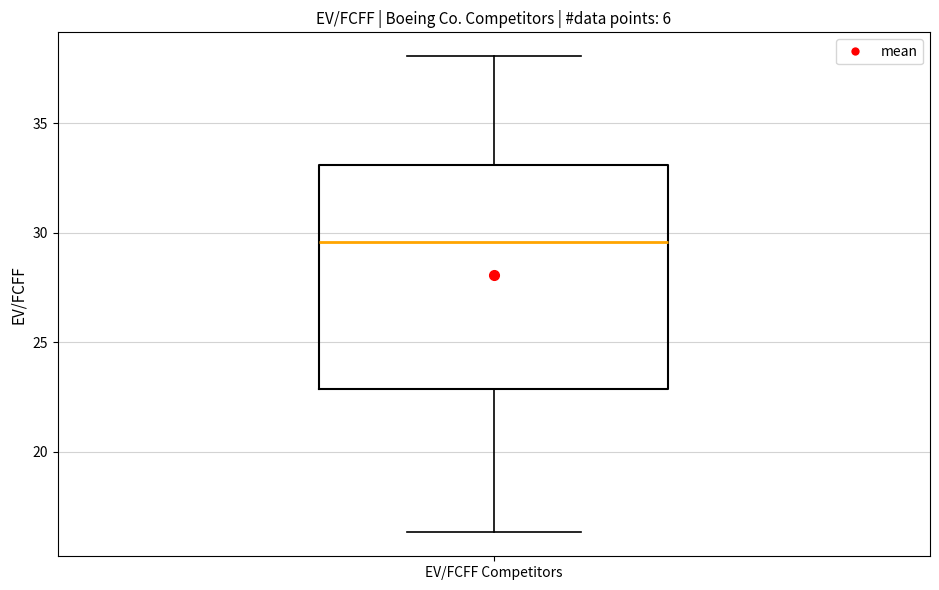

Where is the lower edge of the box for EV/FCFF Competitors on the y-axis? The values are not printed on the chart, so give them approximately, as read against the axis.

23.0